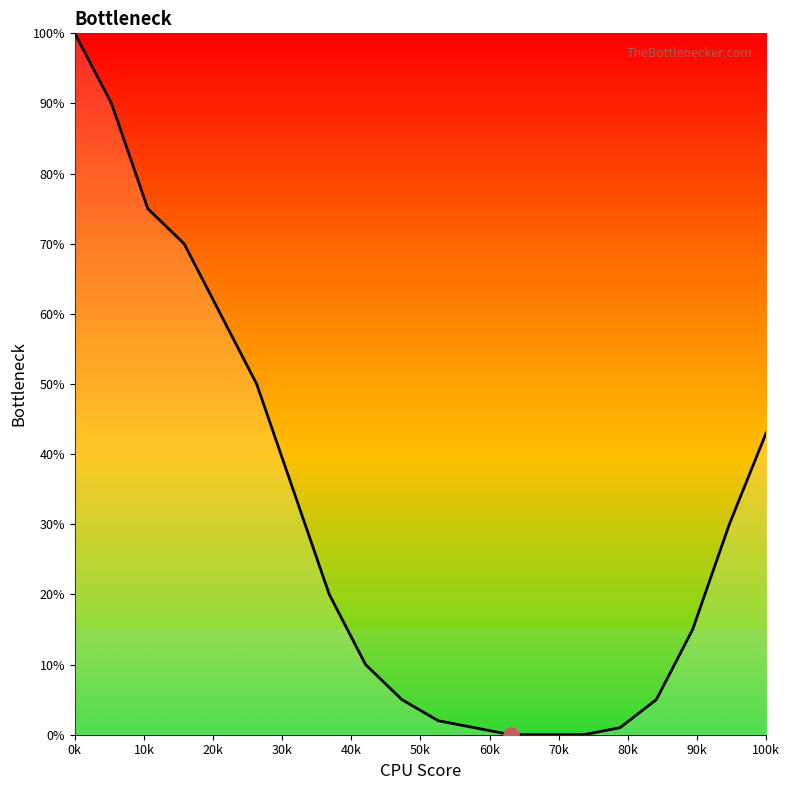

What is the greatest value displayed?

100